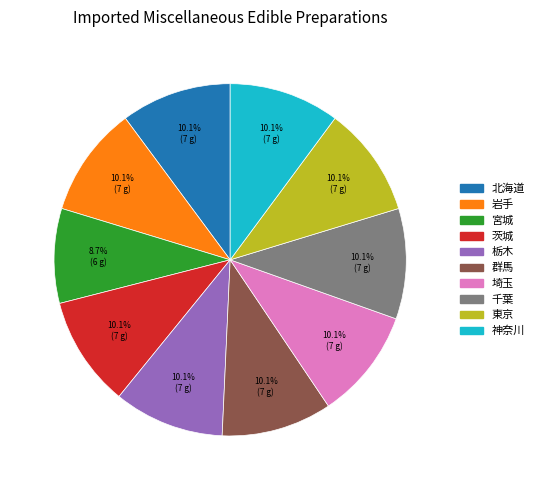

To the nearest percent, what is the combined percentage of 埼玉 and 神奈川?

20%